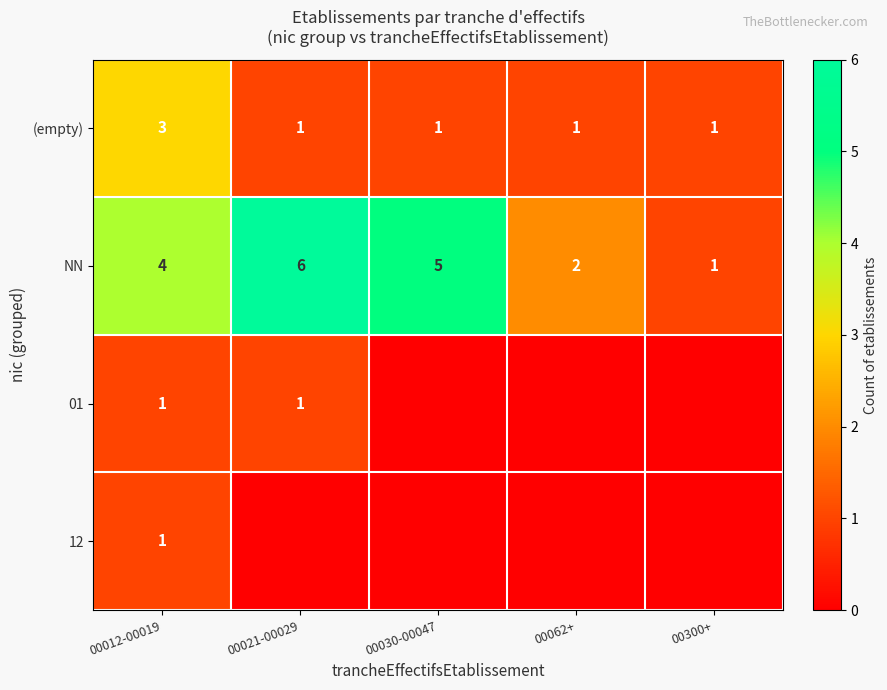

What is the maximum value for NN?

6